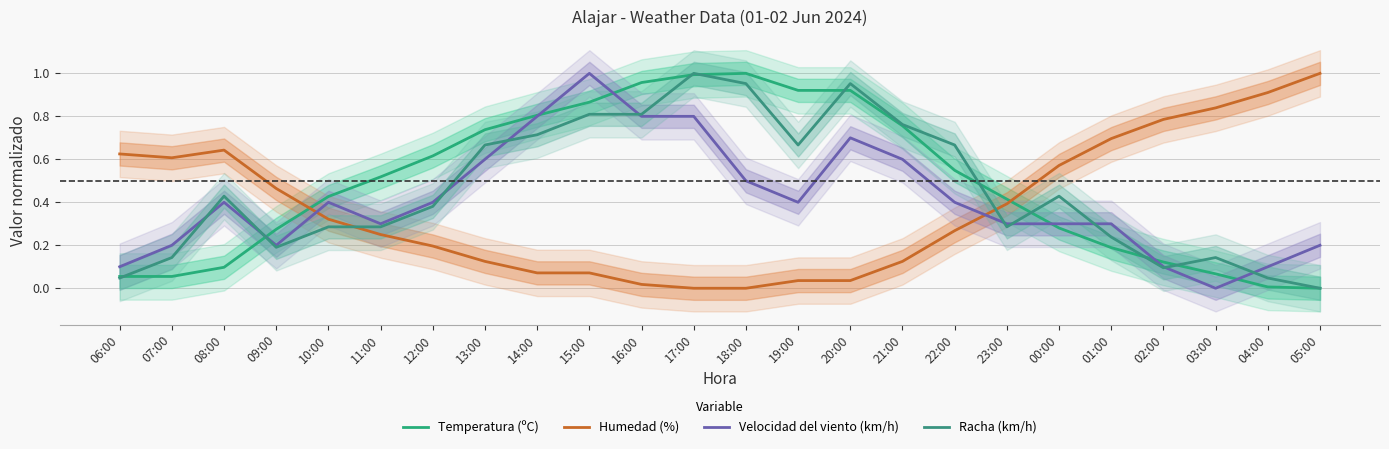

At which label is Temperatura (ºC) closest to 0?

05:00